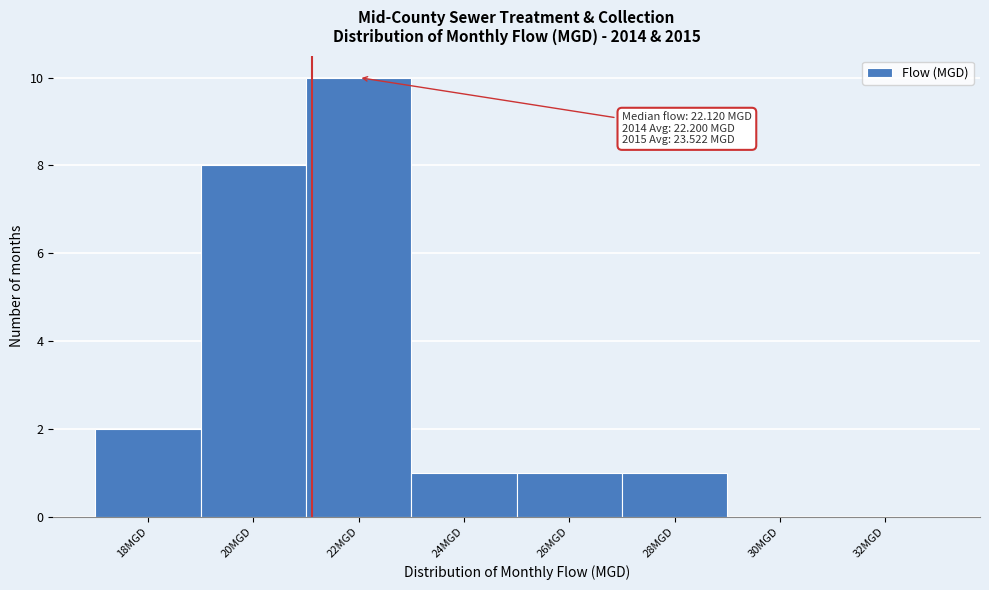

Reading left to right, transcribe all the data shown in this chart.

18MGD=2	20MGD=8	22MGD=10	24MGD=1	26MGD=1	28MGD=1	30MGD=0	32MGD=0